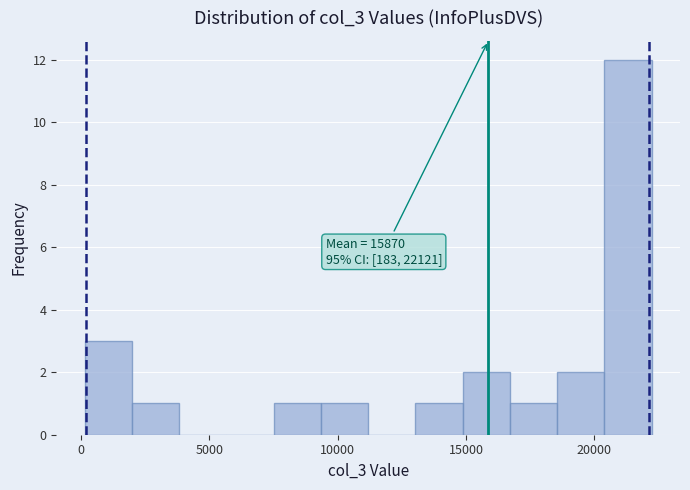

Read against the x-axis, roughly where is the centre of the tallest bar?

21500